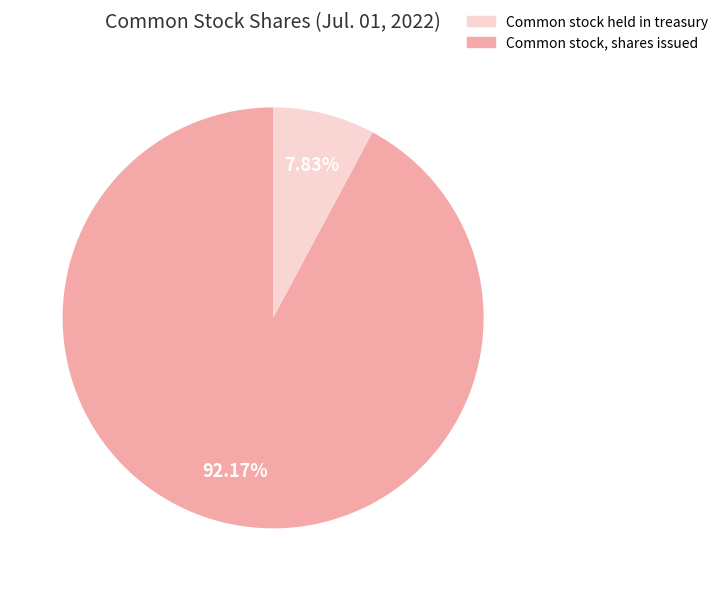

Does any single category account for the majority?

Yes